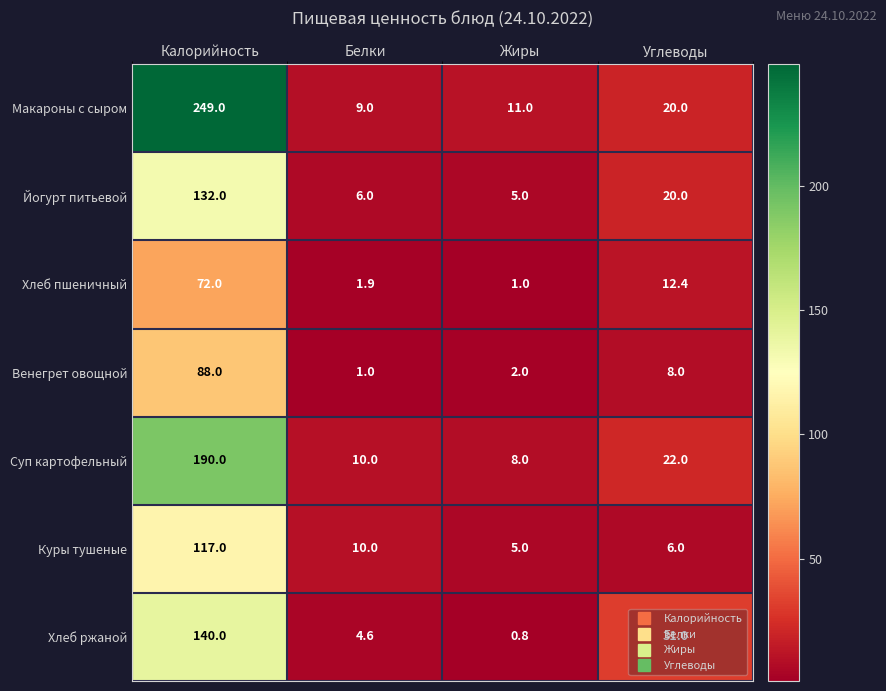

Rank the categories by Йогурт питьевой value from lowest to highest.

Жиры, Белки, Углеводы, Калорийность